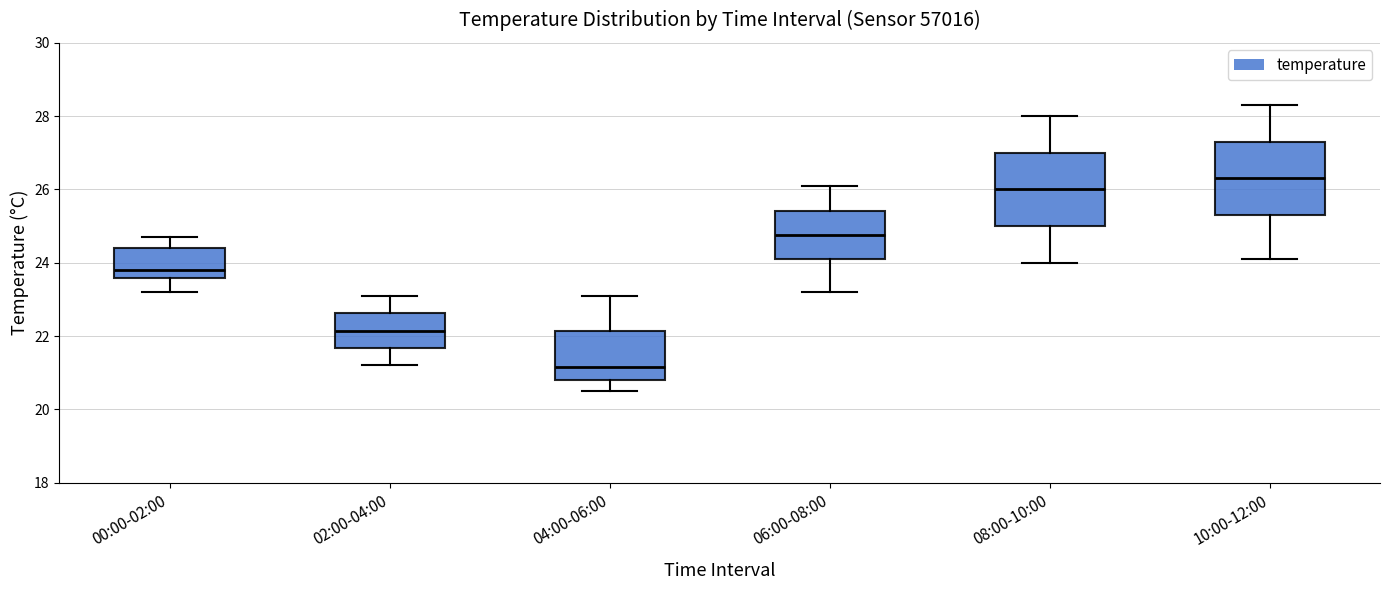

Reading left to right, transcribe this box plot: for each box, give where its median line is, the range the box spans, and where its two whiskers end, as read against the y-axis. The values are not printed on the chart, so give them approximately, as read against the axis.

00:00-02:00: median 23.8, box 23.6 to 24.4, whiskers 23.2 to 24.8
02:00-04:00: median 22.2, box 21.6 to 22.6, whiskers 21.2 to 23.2
04:00-06:00: median 21.2, box 20.8 to 22.2, whiskers 20.6 to 23.2
06:00-08:00: median 24.8, box 24.2 to 25.4, whiskers 23.2 to 26.2
08:00-10:00: median 26.0, box 25.0 to 27.0, whiskers 24.0 to 28.0
10:00-12:00: median 26.4, box 25.4 to 27.4, whiskers 24.2 to 28.4